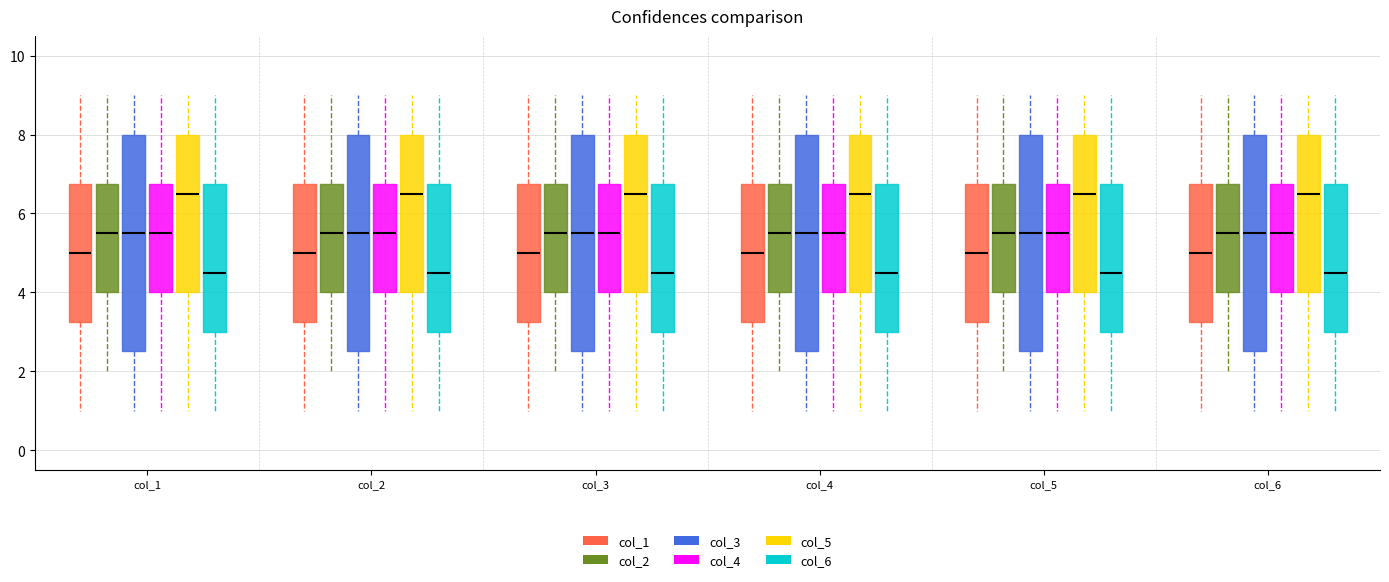

Where does the lower whisker of the box for col_4 (col_2) end on the y-axis? The values are not printed on the chart, so give them approximately, as read against the axis.

2.0